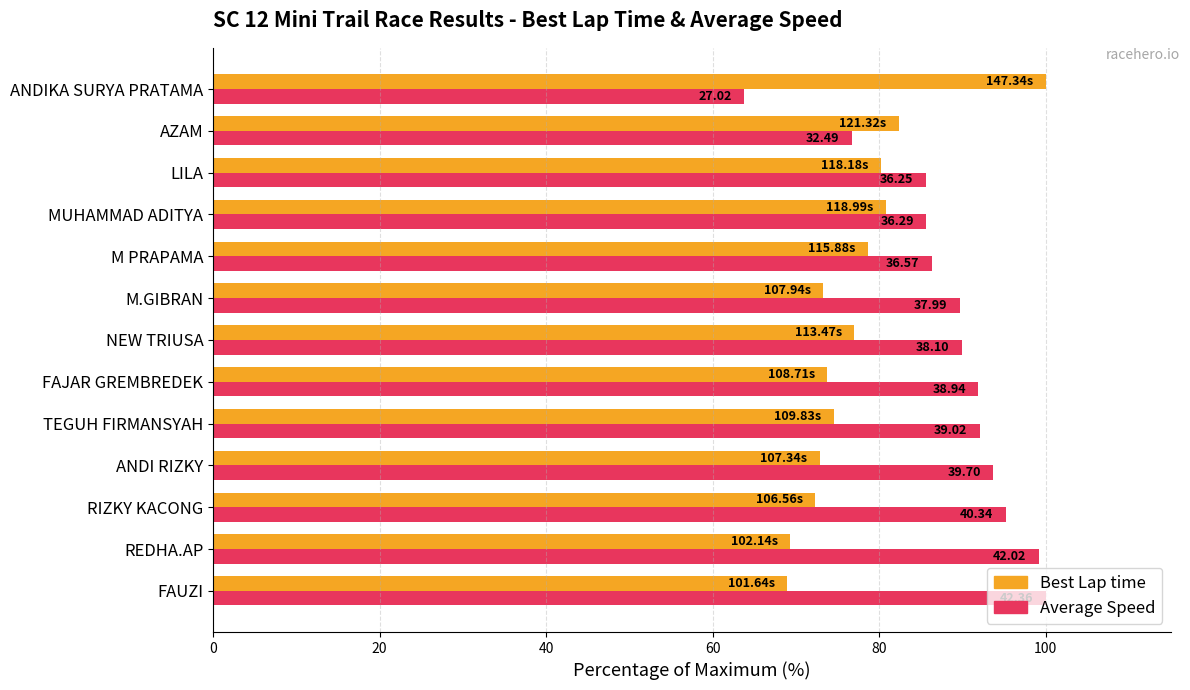

What position from the right is FAJAR GREMBREDEK?

8